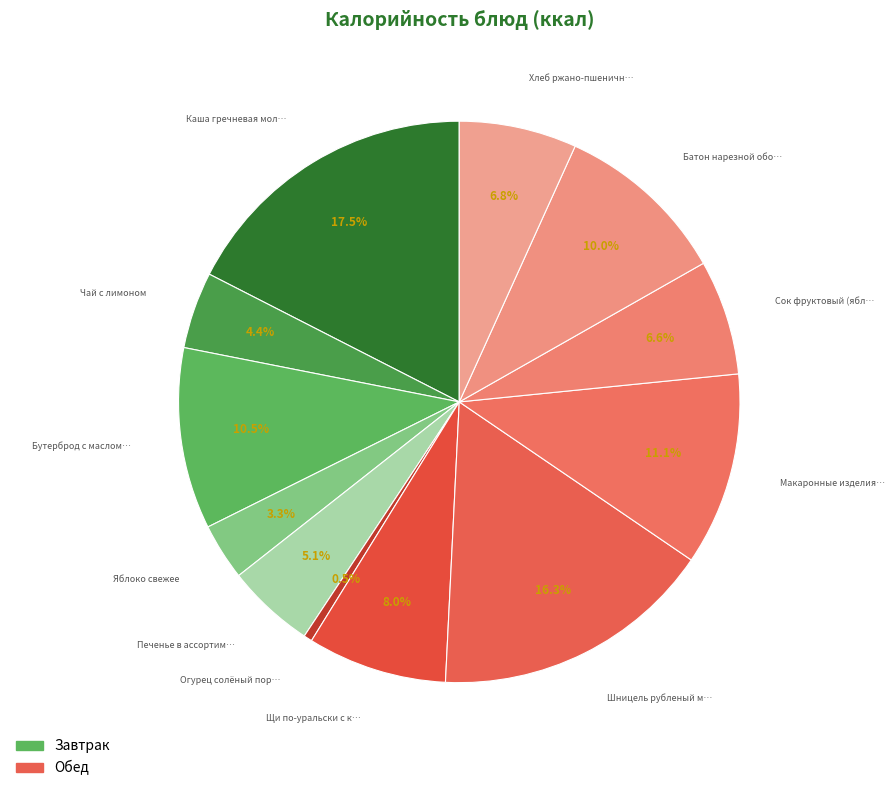

To the nearest percent, what is the difference between the largest and smallest slice percentages?

17%